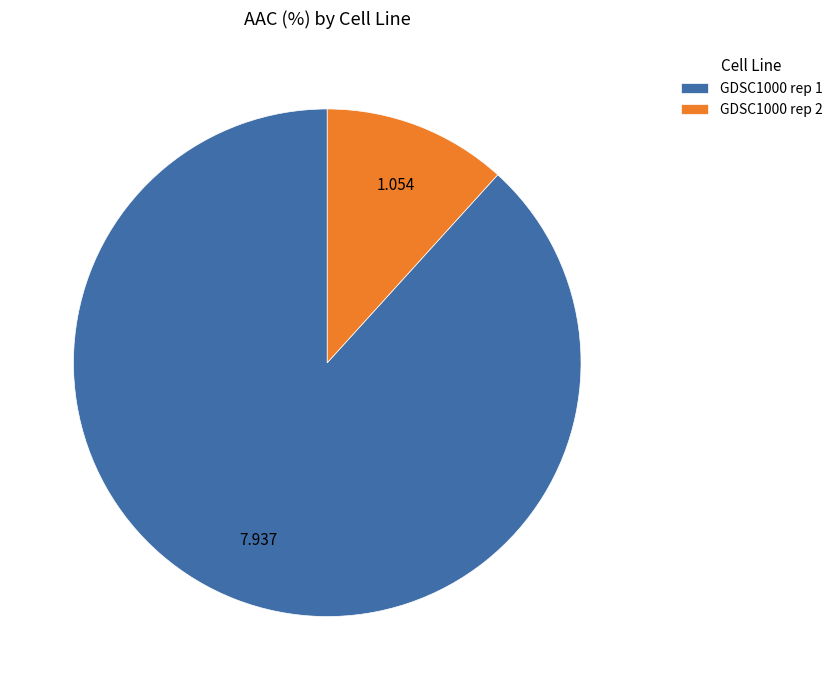

Is there a majority slice in this chart?

Yes